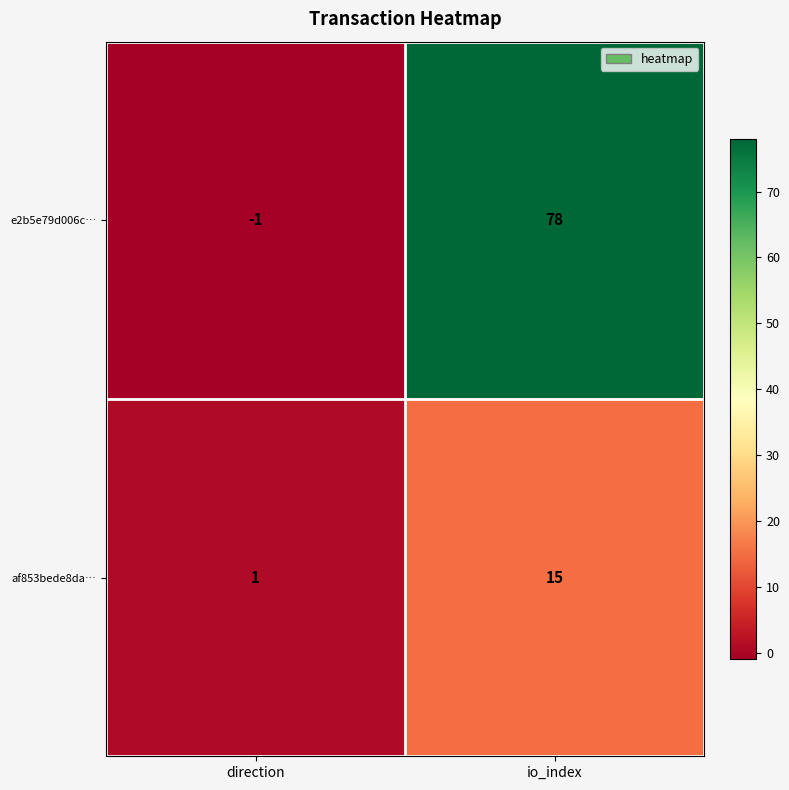

What is the minimum value shown in the chart?

-1